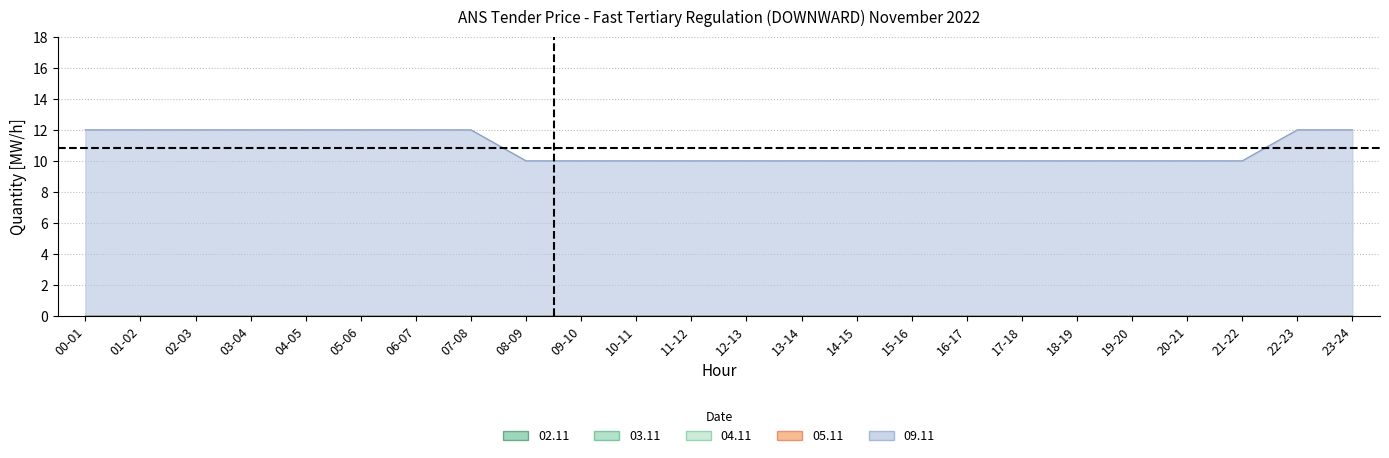

At which category is the sum across all series the highest?

00-01